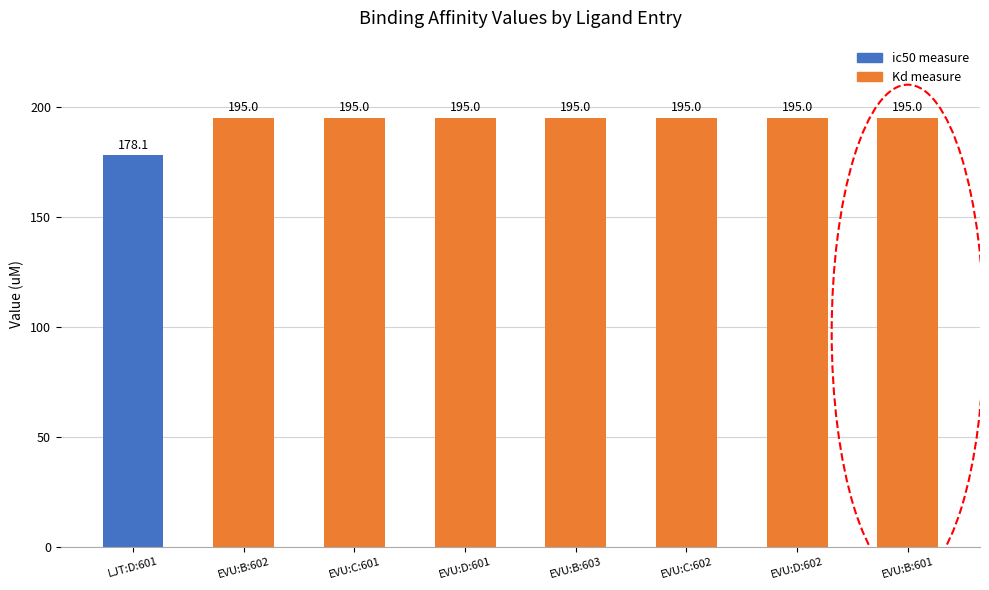

Where is the data nearest to the value 186?

LJT:D:601